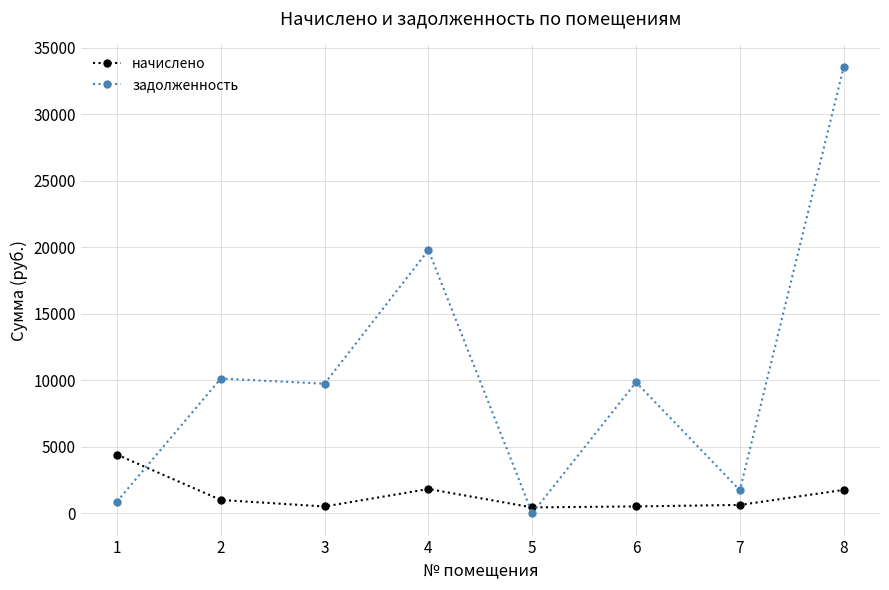

What is the value of the начислено point at the 4th from the left?

1825.2